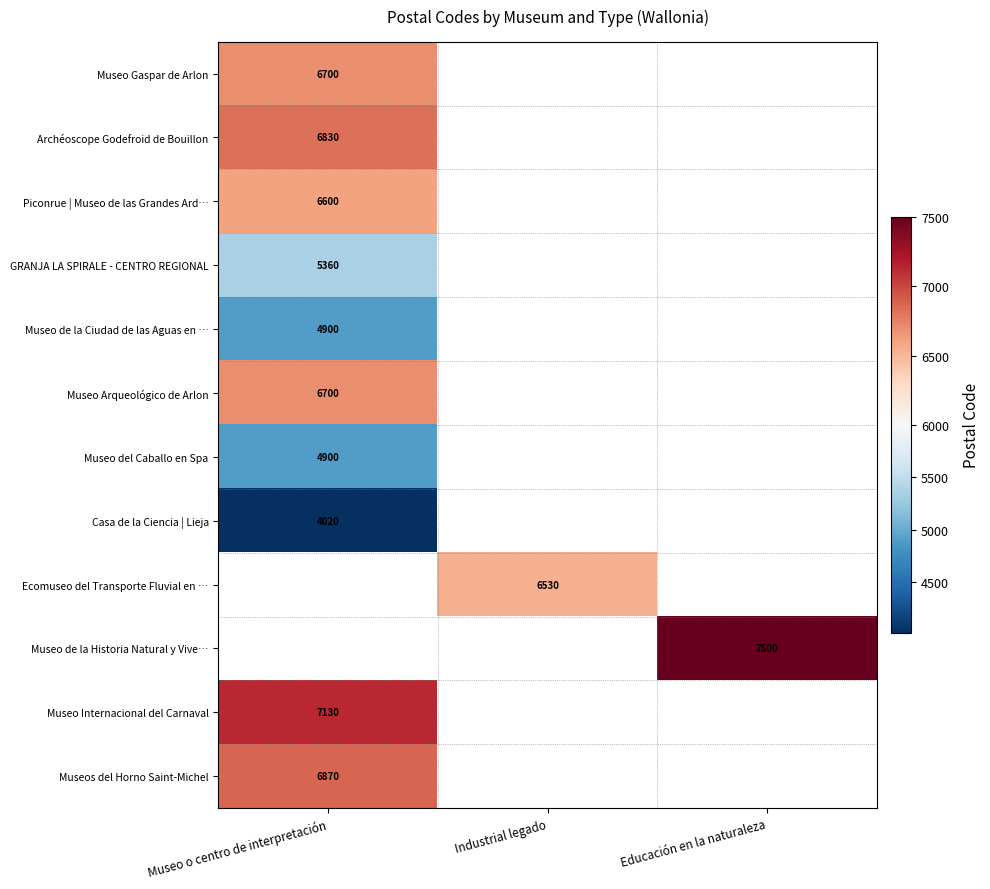

Is it true that Museo Internacional del Carnaval equals 7130 at Museo o centro de interpretación?

True